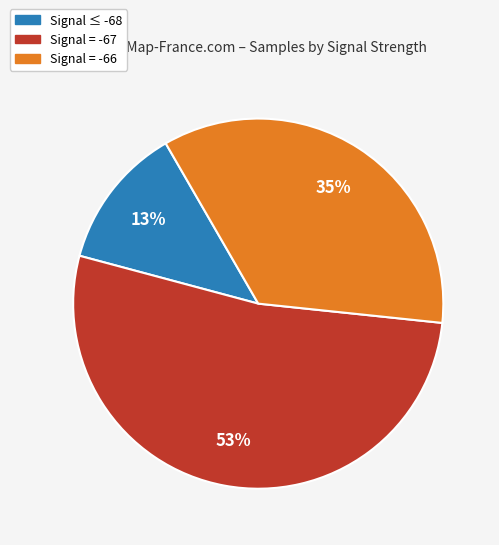

Is there a majority slice in this chart?

Yes